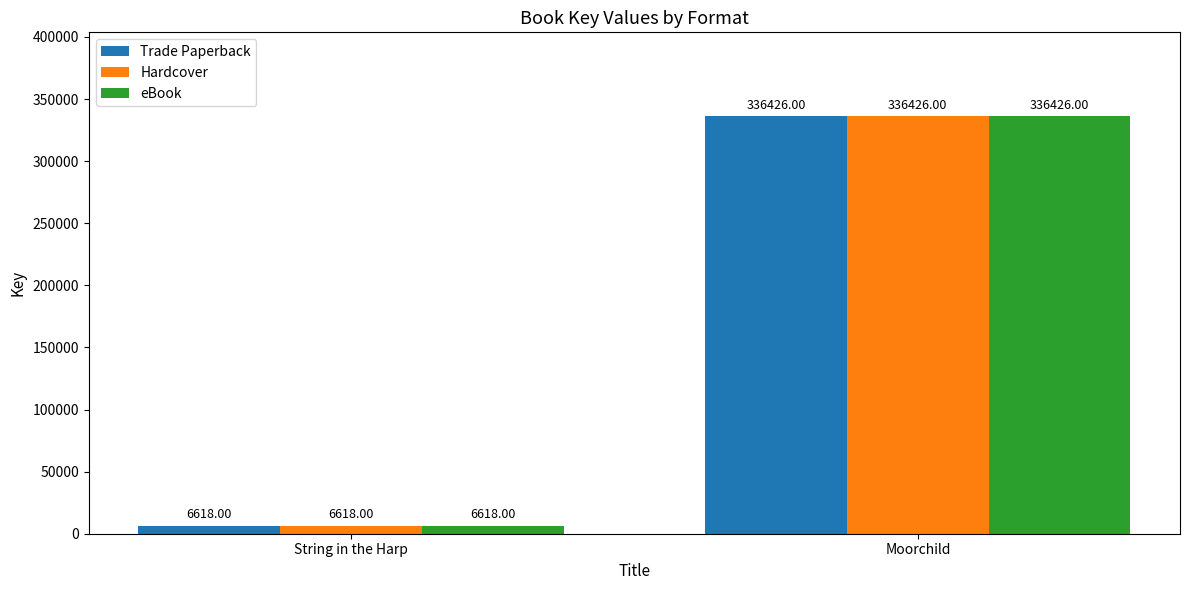

How many values in the Hardcover series are below 336426?

1